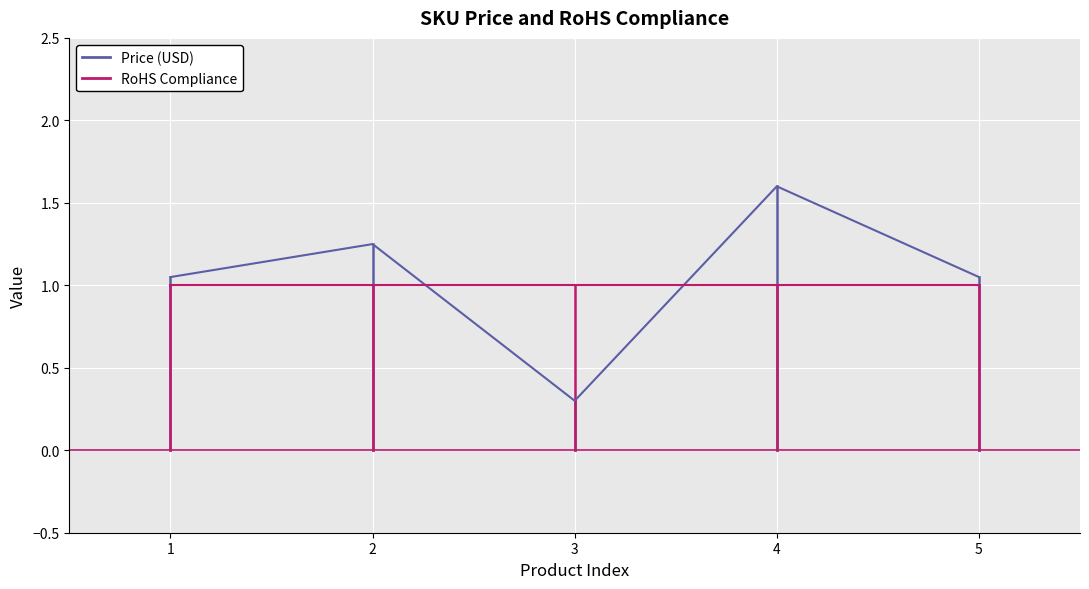

Which series has the largest total across all categories?

Price (USD)